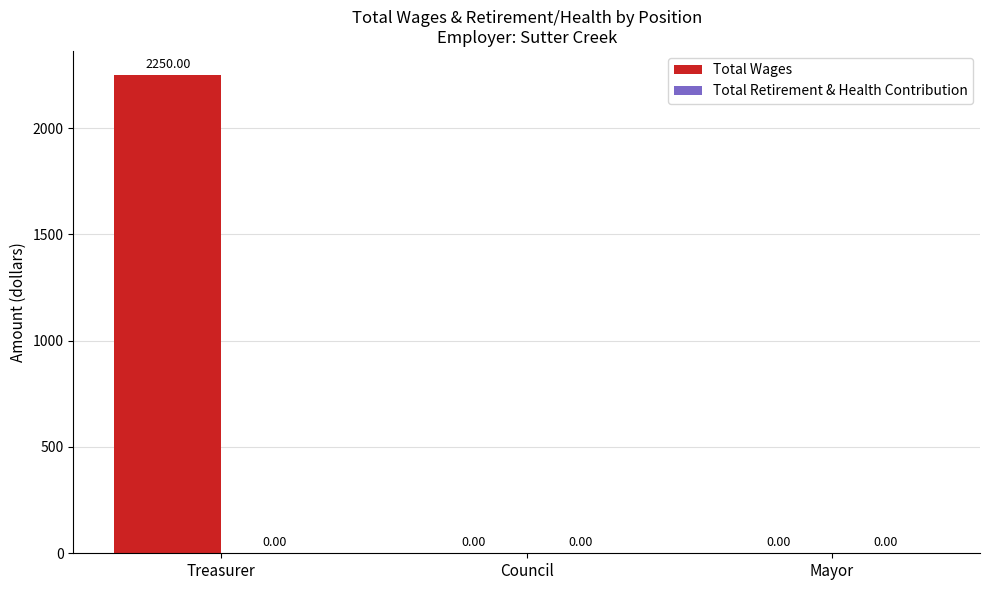

Which has a higher value, Mayor or Treasurer?

Treasurer